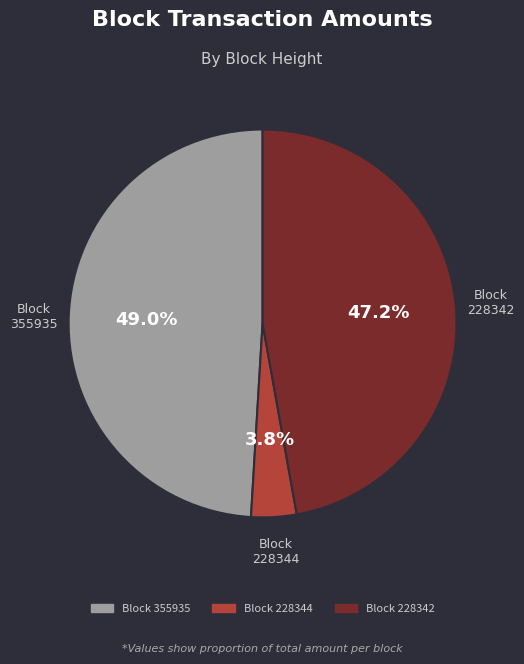

Is there a majority slice in this chart?

No